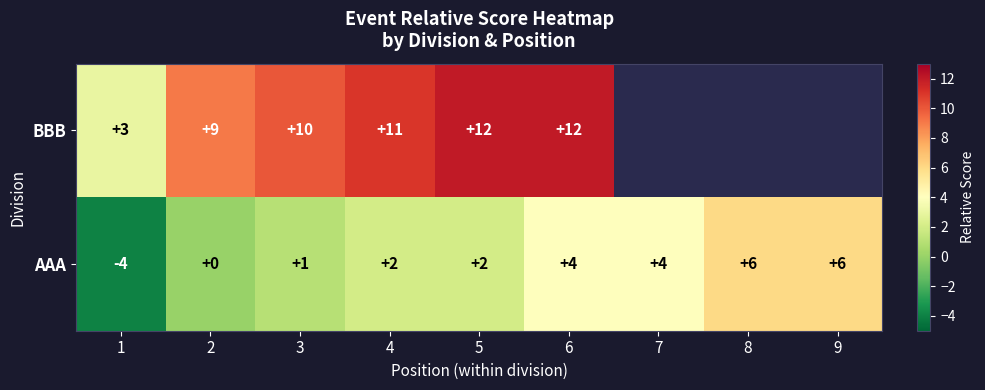

What is the total value across all series at 2?

9